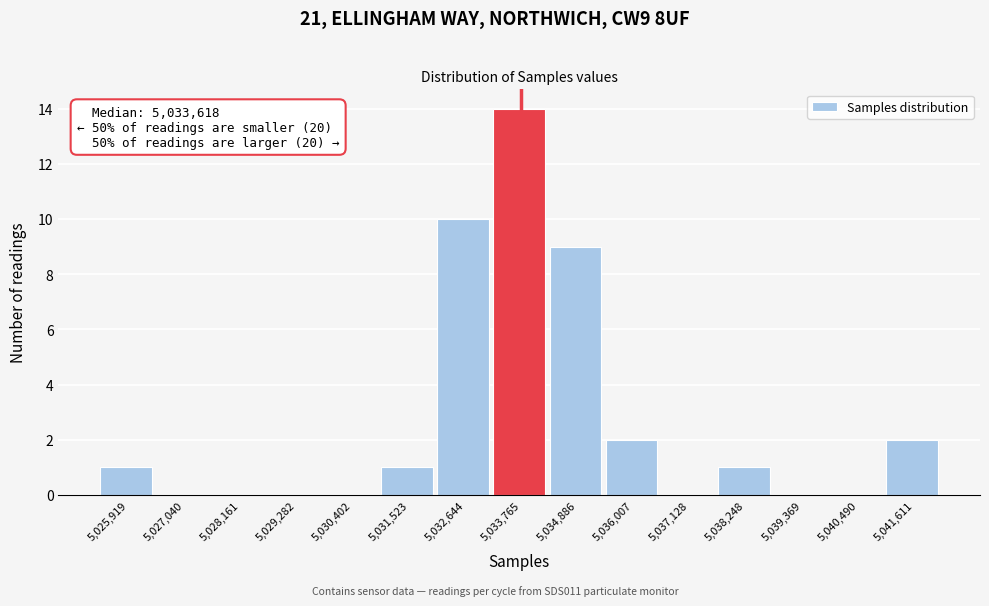

Which range on the x-axis has the tallest bar?

5033200 to 5034400